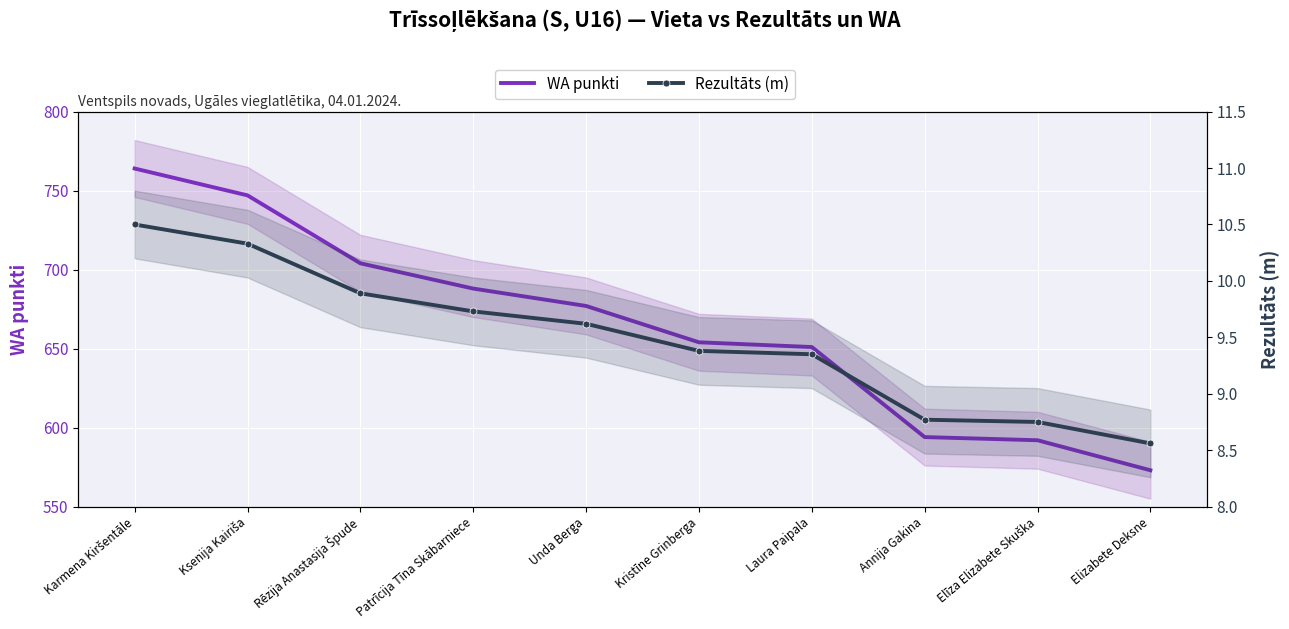

What is the label of the 4th point from the left?

Patrīcija Tīna Skābarniece